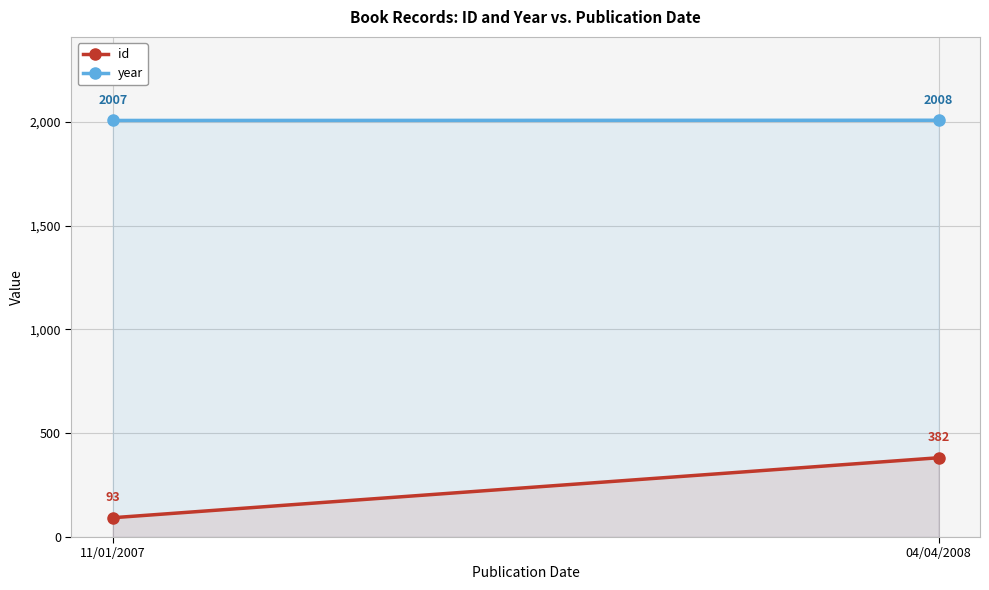

Rank the series at 11/01/2007 from highest to lowest value.

year, id